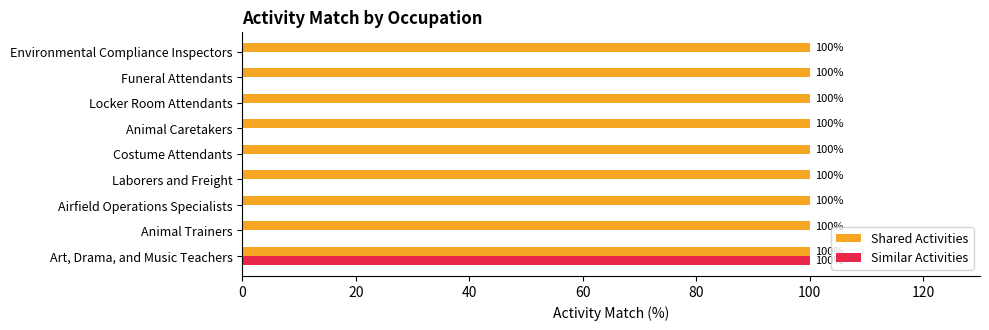

What is the maximum value shown in the chart?

100